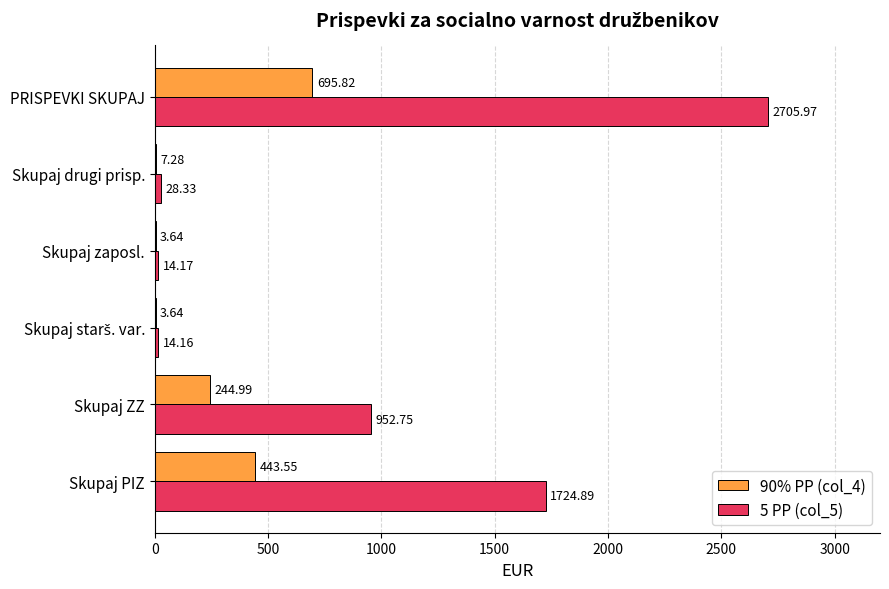

What is the sum of all 90% PP (col_4) values?

1398.9